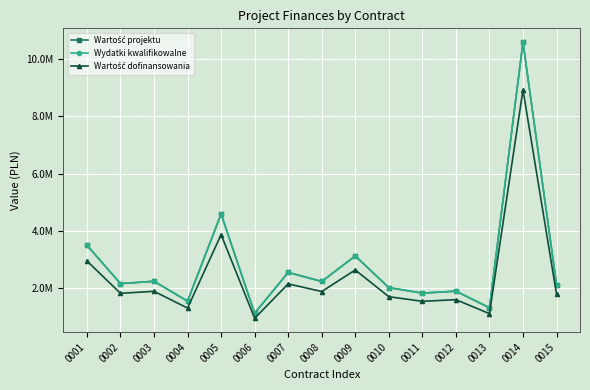

What is the average value of the Wydatki kwalifikowalne series?

2851720.0